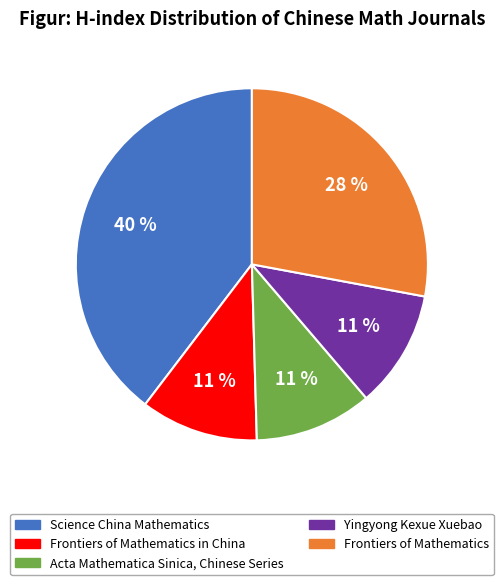

To the nearest percent, what is the combined percentage of Frontiers of Mathematics and Yingyong Kexue Xuebao?

39%